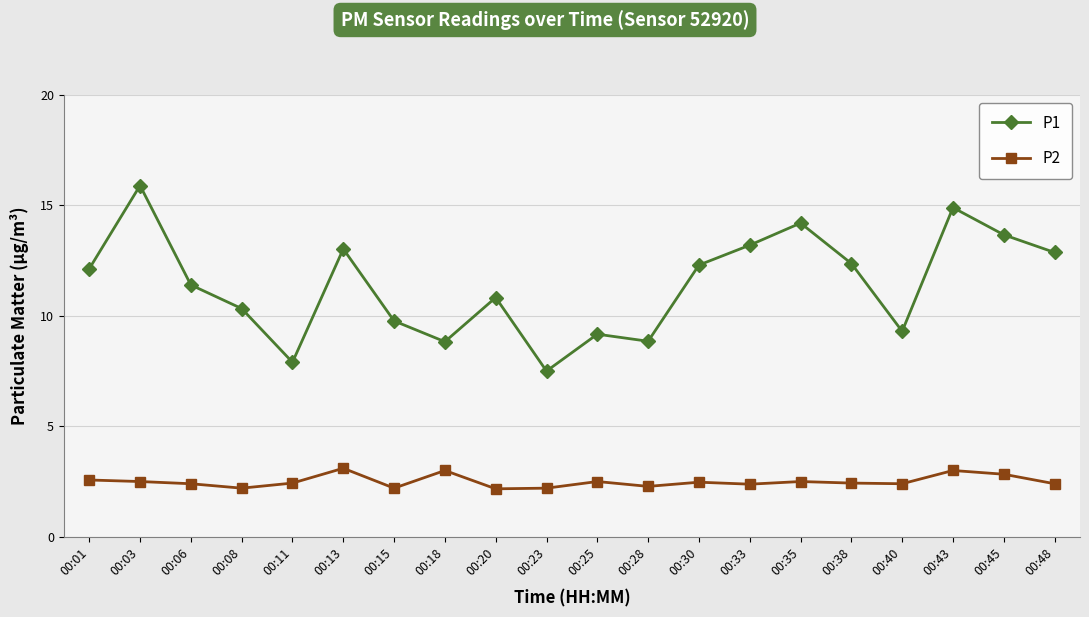

Which series has the largest total across all categories?

P1